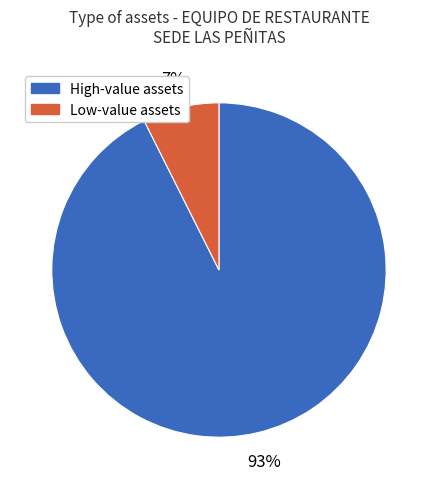

Which has a higher value, High-value assets or Low-value assets?

High-value assets